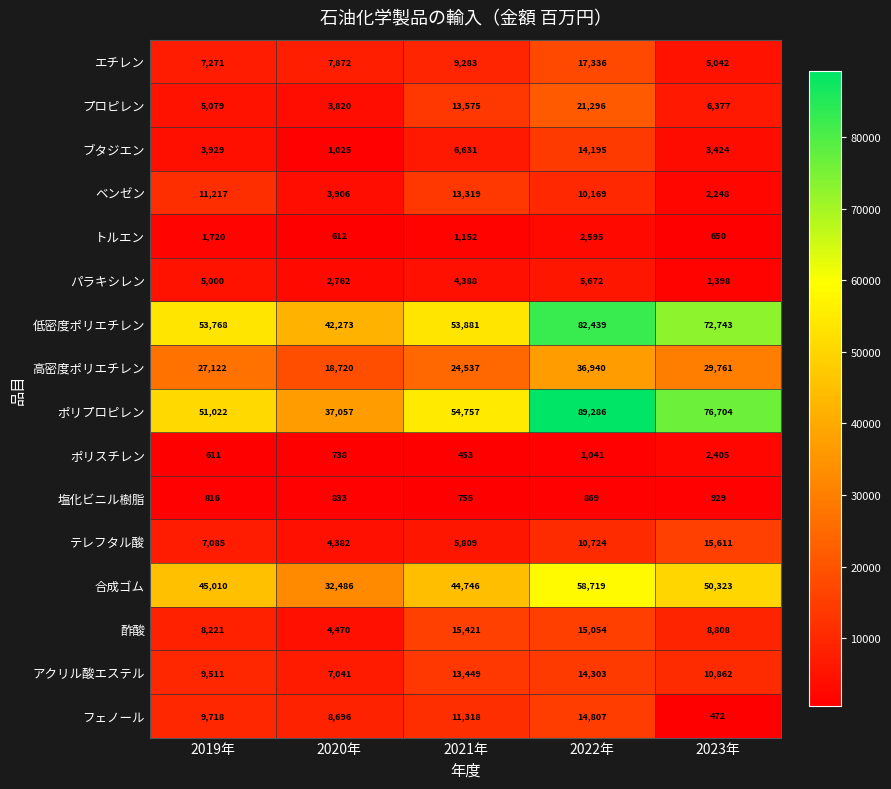

At how many categories does at least one series exceed 39975?

5